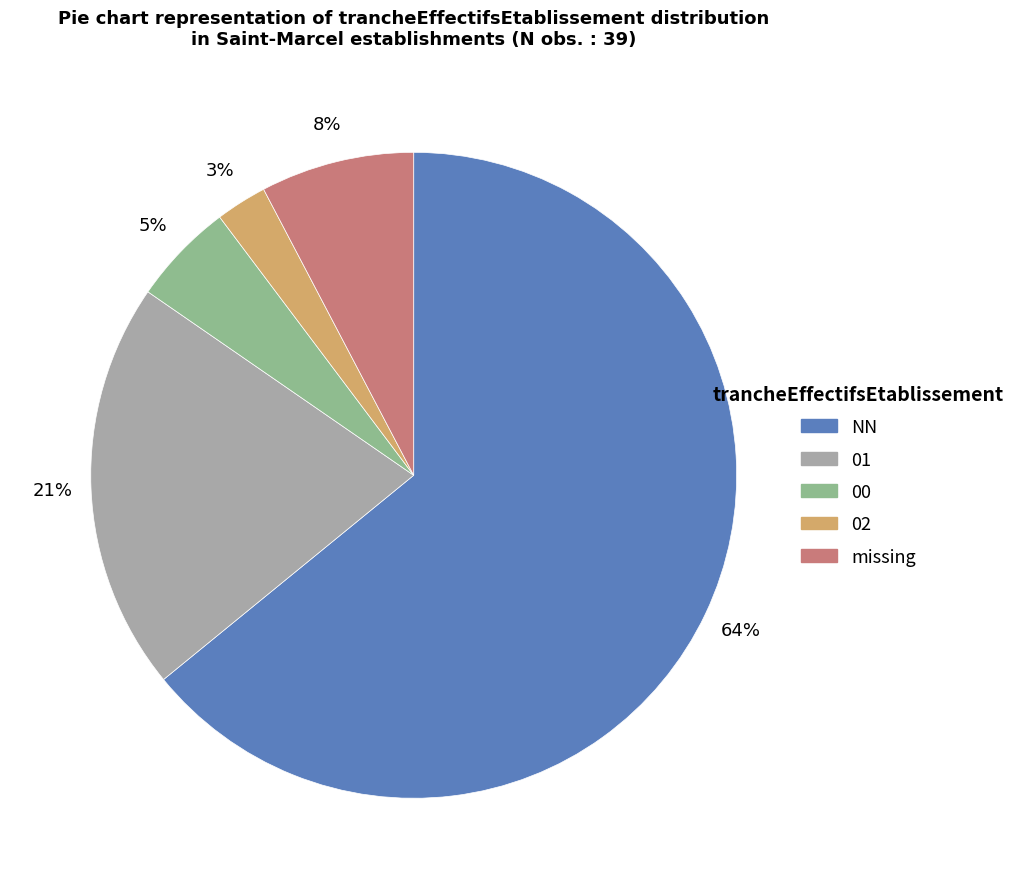

To the nearest percent, what is the average slice percentage?

20%